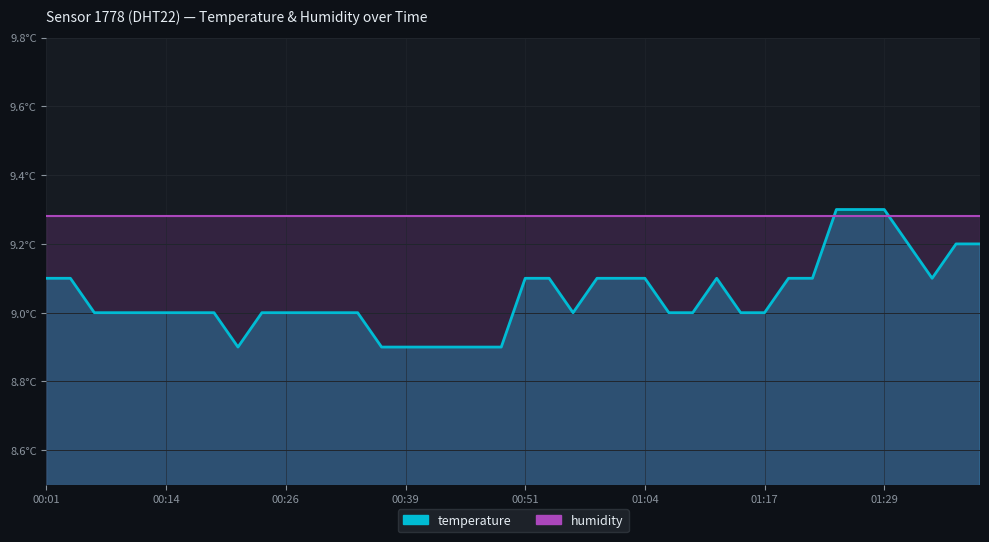

Reading left to right, what are all the values shown in this chart?

9.1	9.1	9.0	9.0	9.0	9.0	9.0	9.0	8.9	9.0	9.0	9.0	9.0	9.0	8.9	8.9	8.9	8.9	8.9	8.9	9.1	9.1	9.0	9.1	9.1	9.1	9.0	9.0	9.1	9.0	9.0	9.1	9.1	9.3	9.3	9.3	9.2	9.1	9.2	9.2